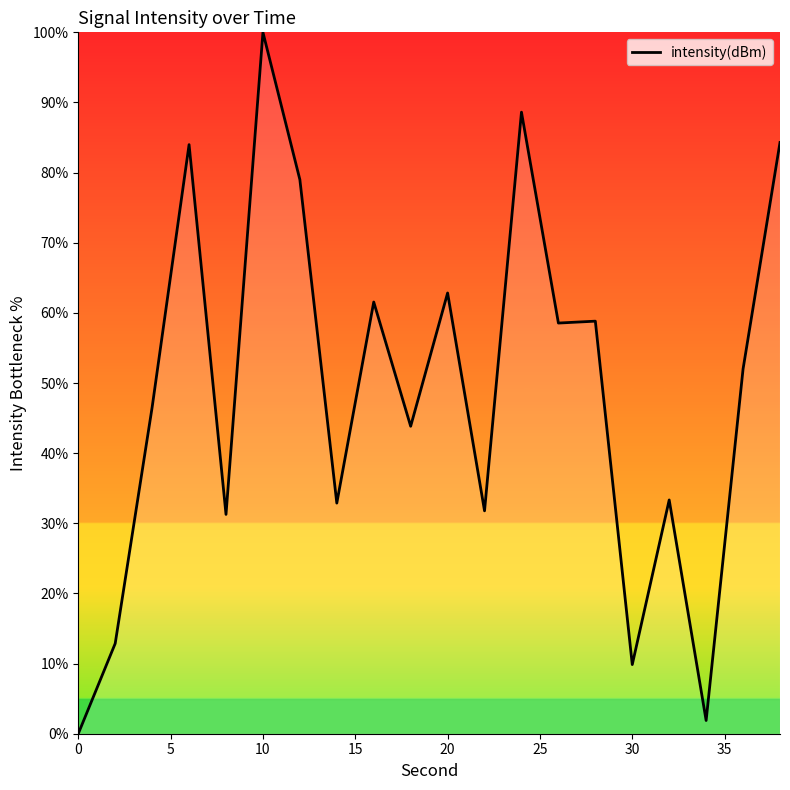

How many lines are shown in the chart?

1